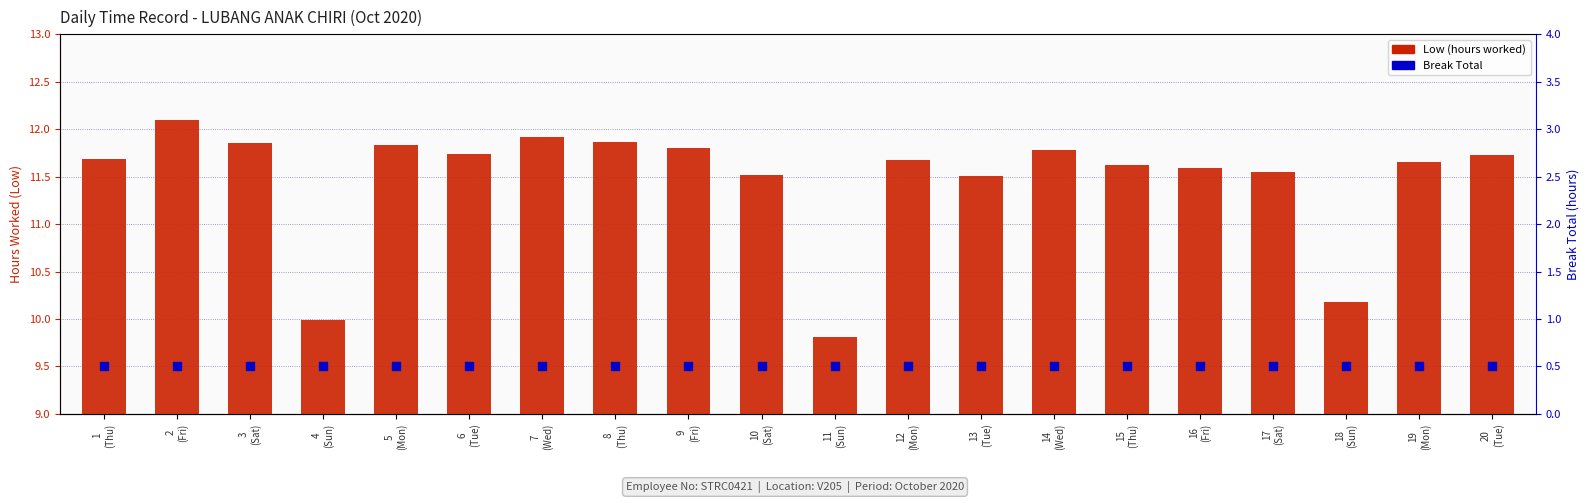

Which series contains the lowest Y value?

Break Total